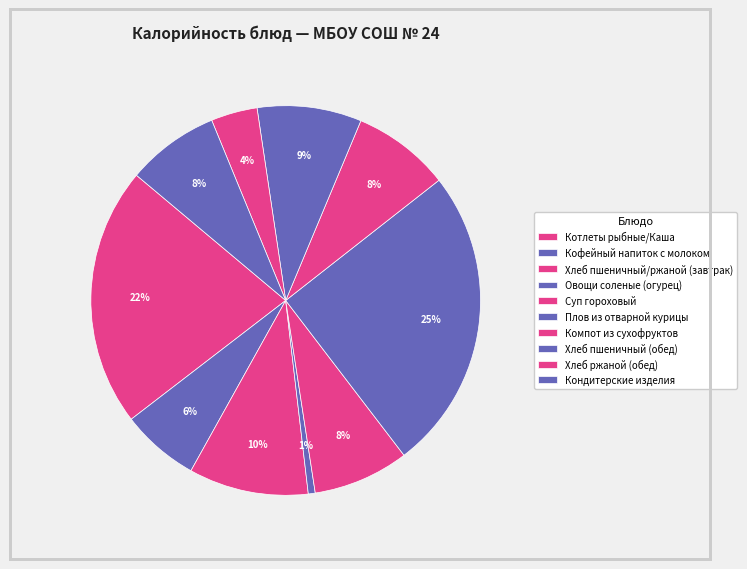

What percentage do Плов из отварной курицы and Овощи соленые (огурец) together represent?

25.8%